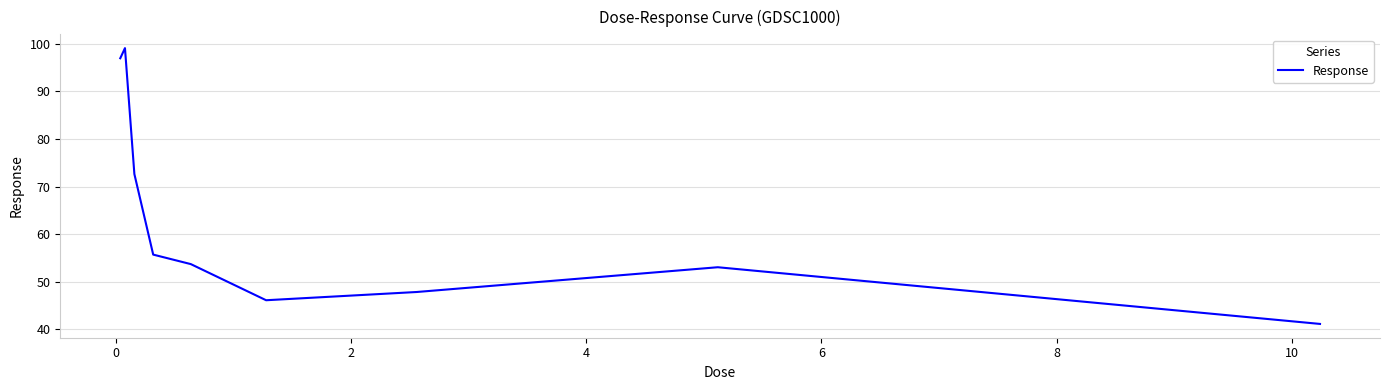

What is the minimum value shown in the chart?

41.2